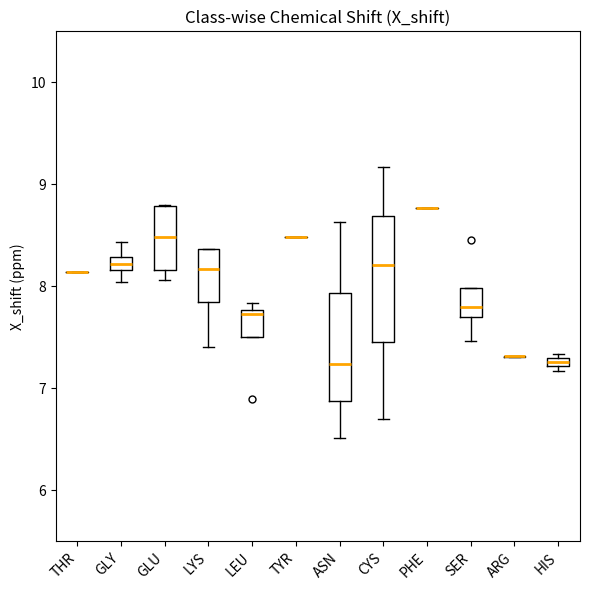

Where is the lower edge of the box for LYS on the y-axis? The values are not printed on the chart, so give them approximately, as read against the axis.

7.8